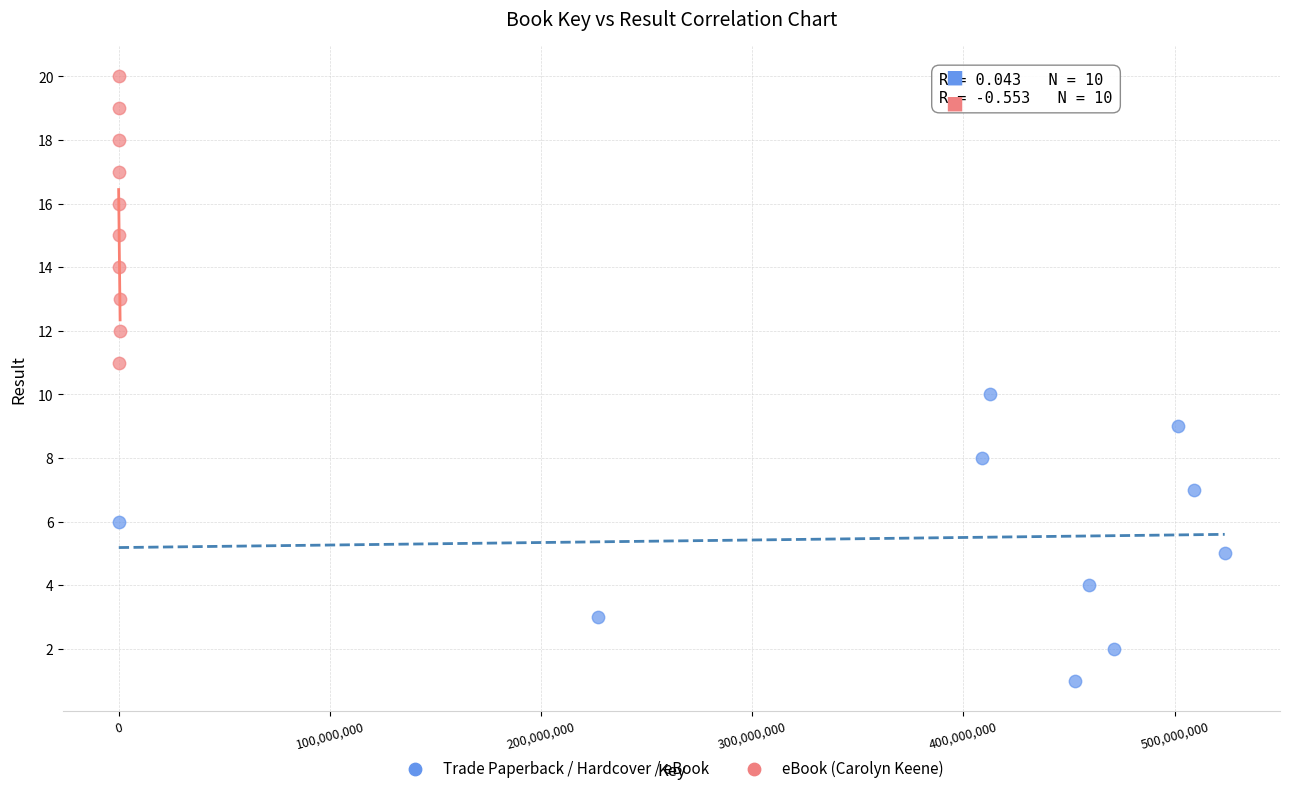

Which series reaches the minimum Y coordinate?

Trade Paperback / Hardcover / eBook